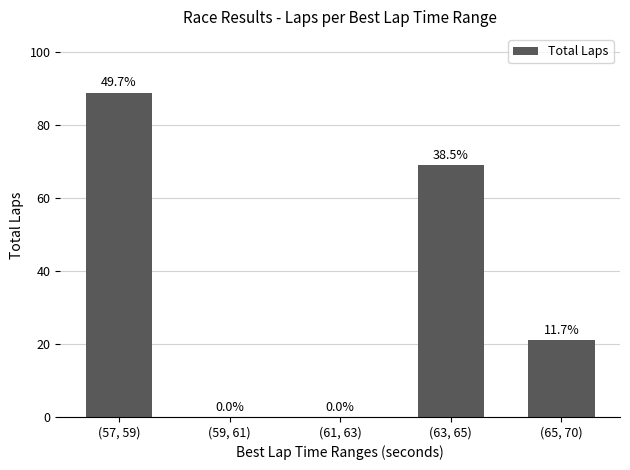

What is the greatest value displayed?

89